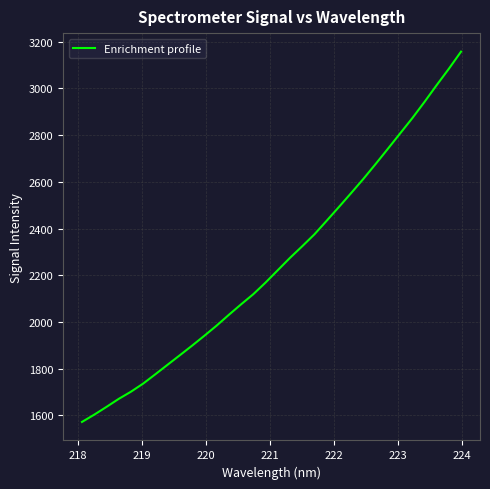

What is the greatest value displayed?

3157.9